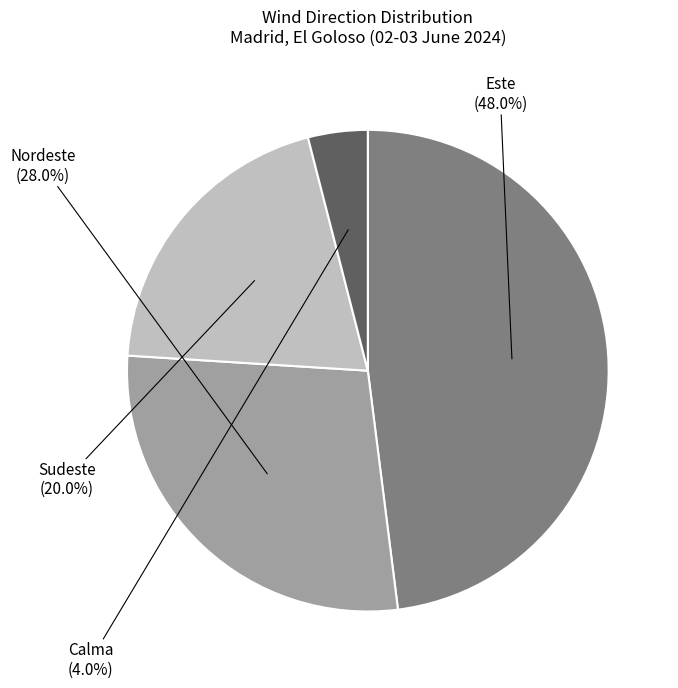

Is Nordeste the majority of the pie?

No